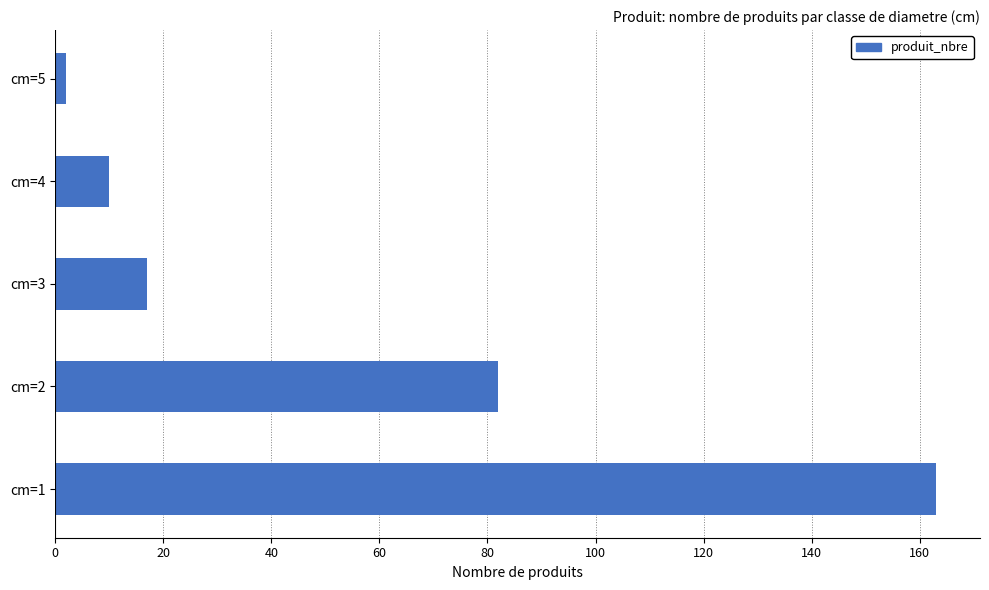

What is the sum of all values?

274